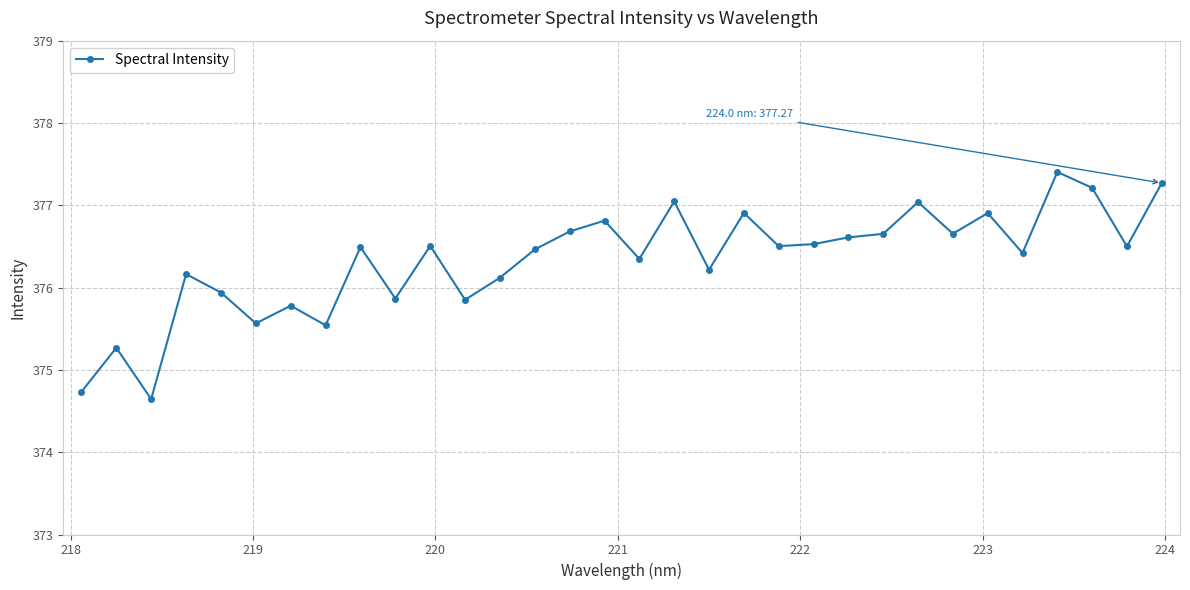

What is the smallest value displayed?

374.6